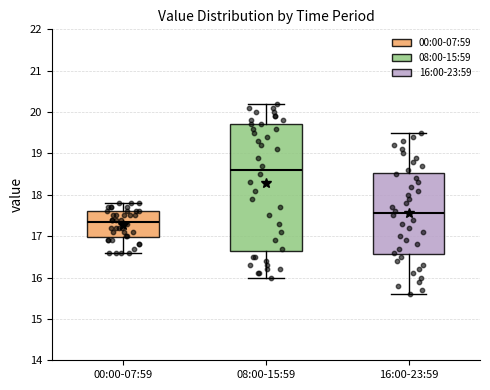

Reading left to right, read every box against the y-axis: the position of its median line, the range the box covers, and the ends of its whiskers. The values are not printed on the chart, so give them approximately, as read against the axis.

00:00-07:59: median 17.4, box 17.0 to 17.6, whiskers 16.6 to 17.8
08:00-15:59: median 18.6, box 16.7 to 19.7, whiskers 16.0 to 20.2
16:00-23:59: median 17.6, box 16.6 to 18.5, whiskers 15.6 to 19.5